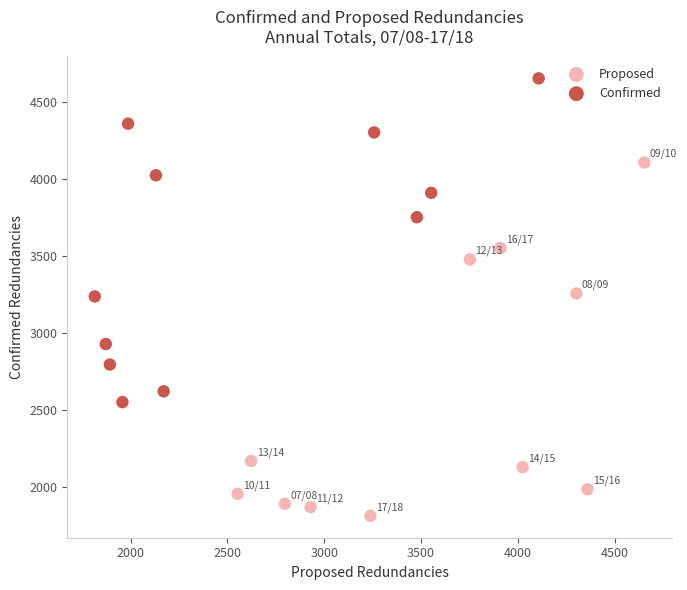

Which series reaches the maximum Y coordinate?

Confirmed